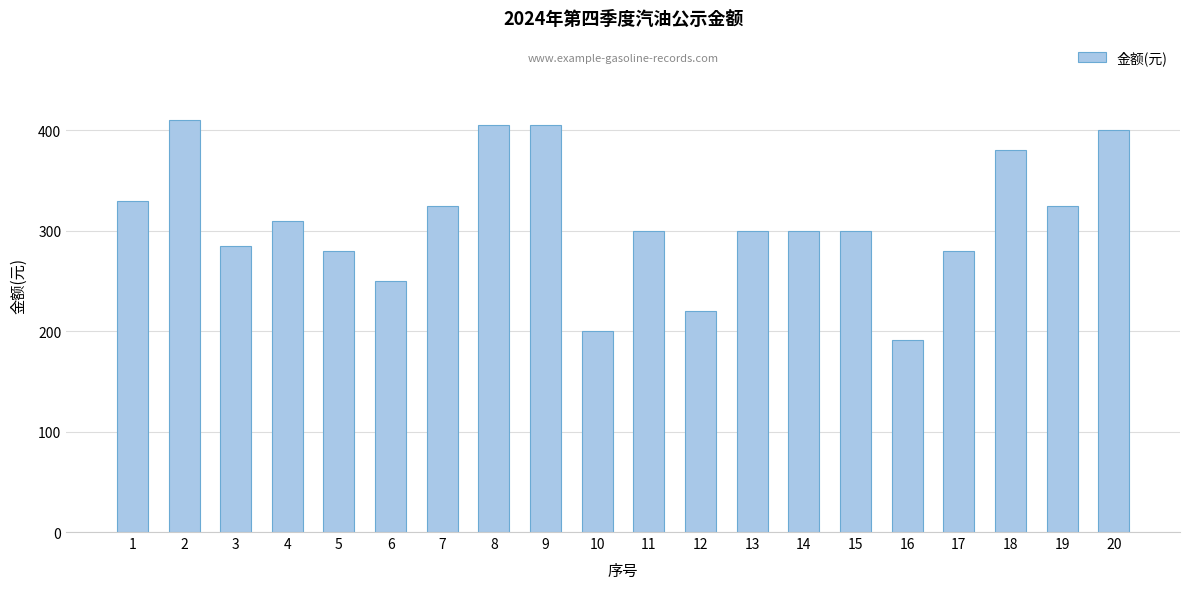

What is the value of the 14th bar from the left?

300